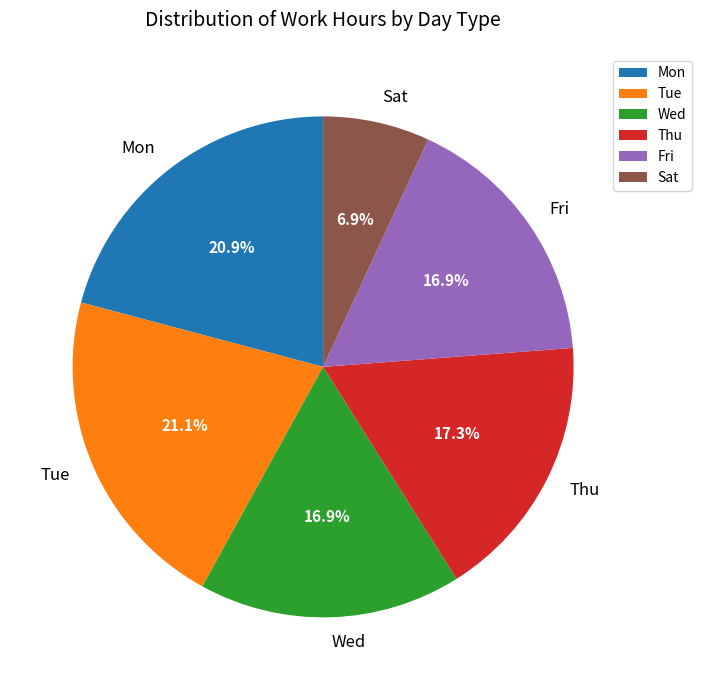

Does any single category account for the majority?

No